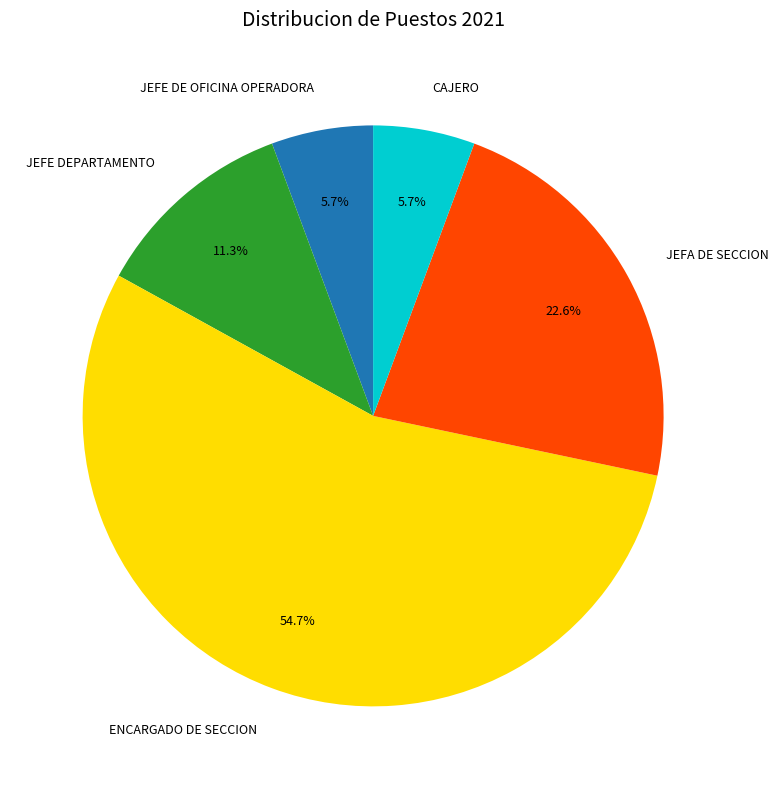

What is the largest slice in the pie chart?

ENCARGADO DE SECCION